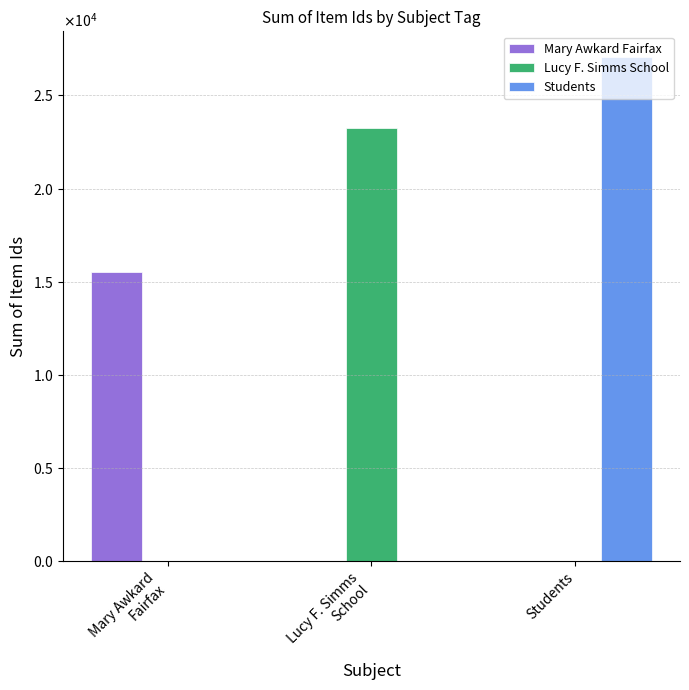

Where is Mary Awkard Fairfax nearest to the value 7747?

Mary Awkard
Fairfax